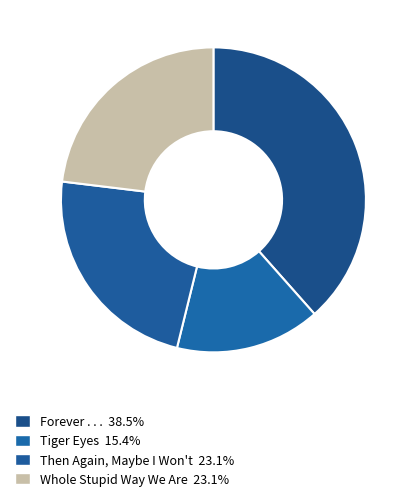

How much of the chart is everything except Whole Stupid Way We Are?

76.9%